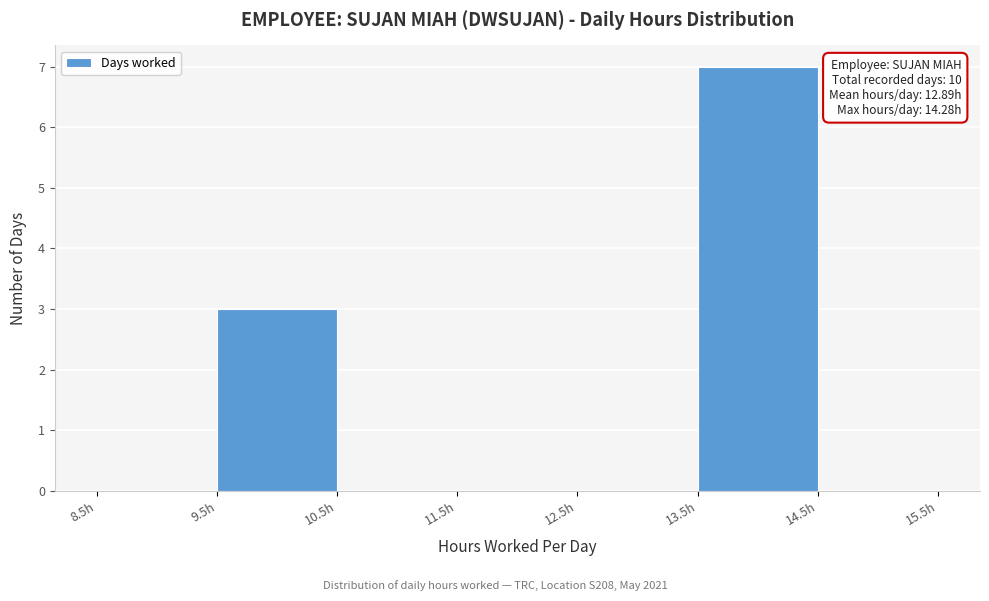

Which range on the x-axis has the tallest bar?

13.5 to 14.5